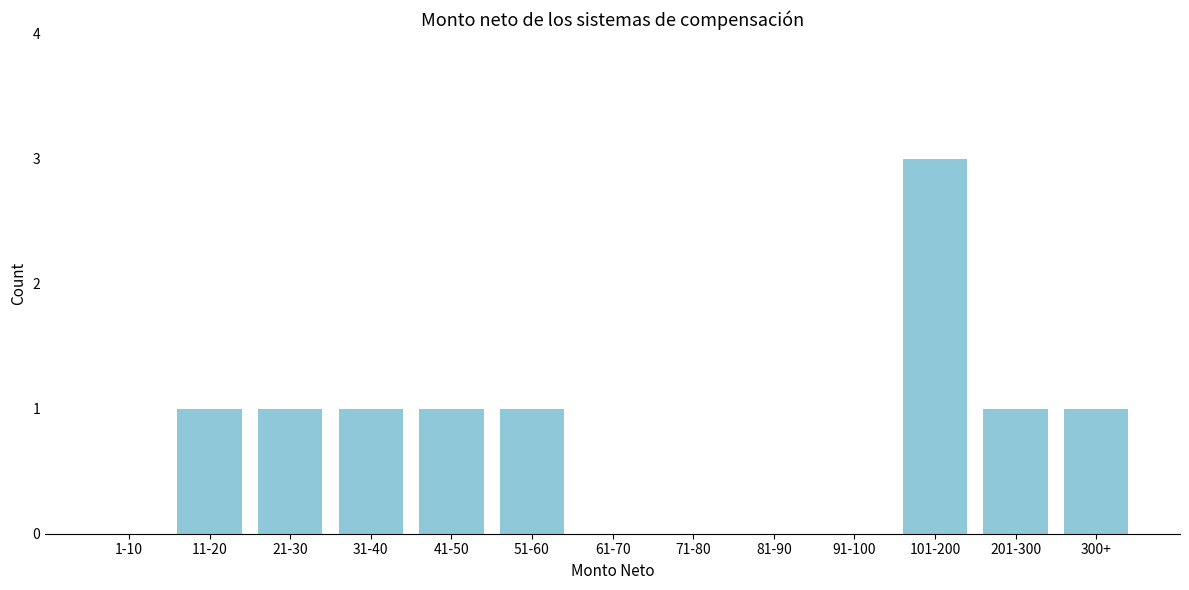

Reading right to left, transcribe all the data shown in this chart.

300+=1	201-300=1	101-200=3	91-100=0	81-90=0	71-80=0	61-70=0	51-60=1	41-50=1	31-40=1	21-30=1	11-20=1	1-10=0